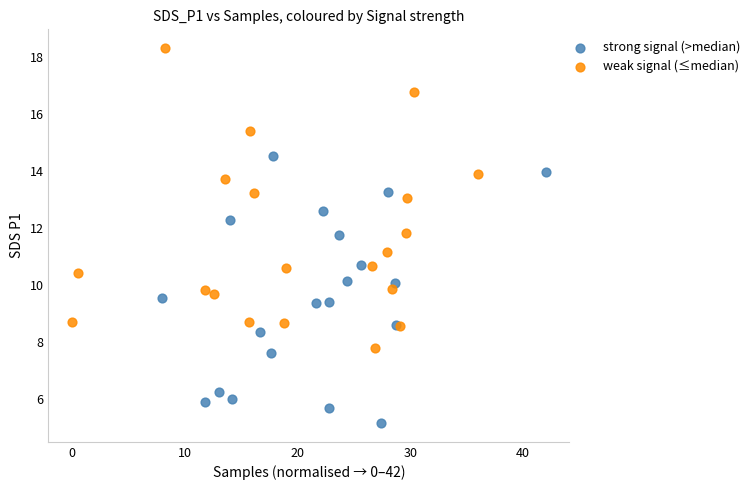

Which series contains the highest Y value?

weak signal (≤median)